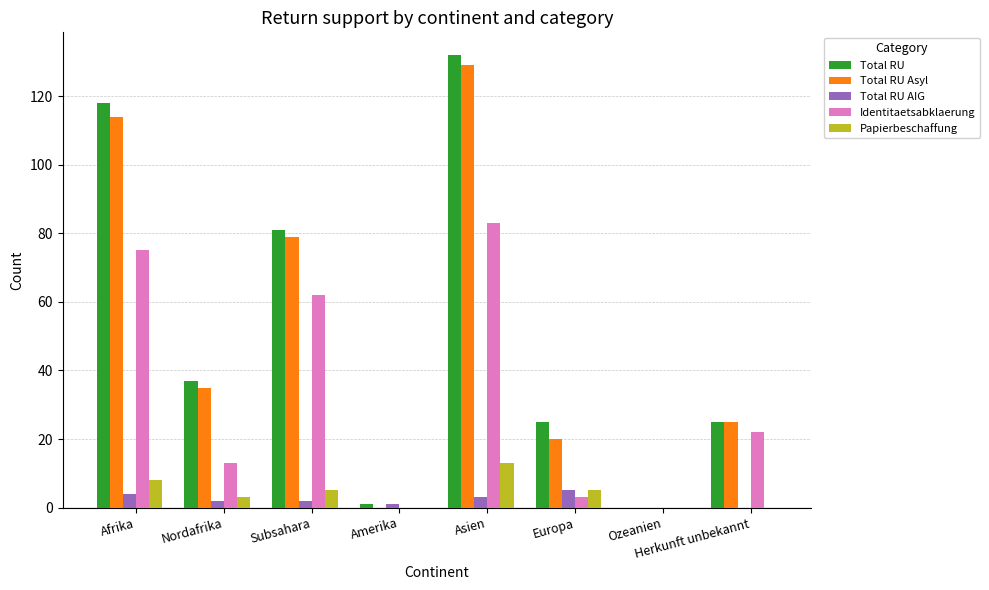

At which label is Total RU closest to 66?

Subsahara